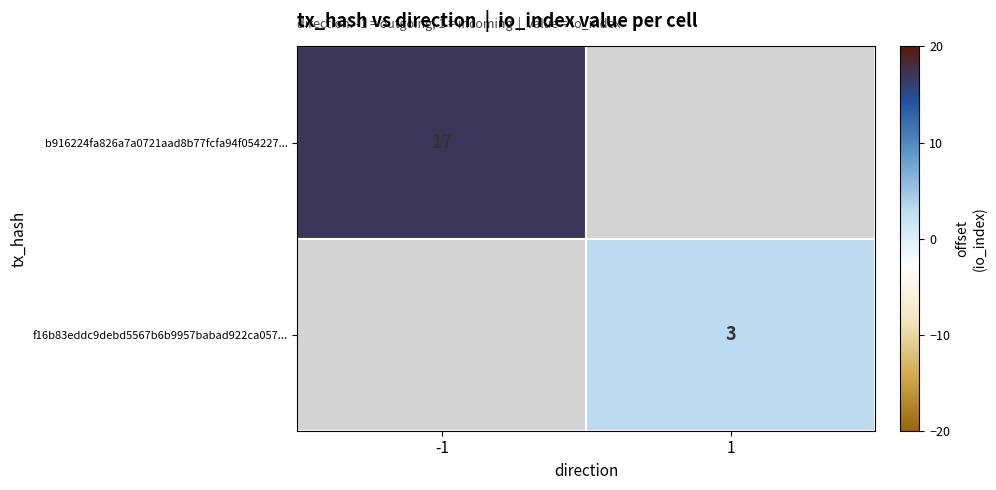

At how many categories does at least one series exceed 9?

1